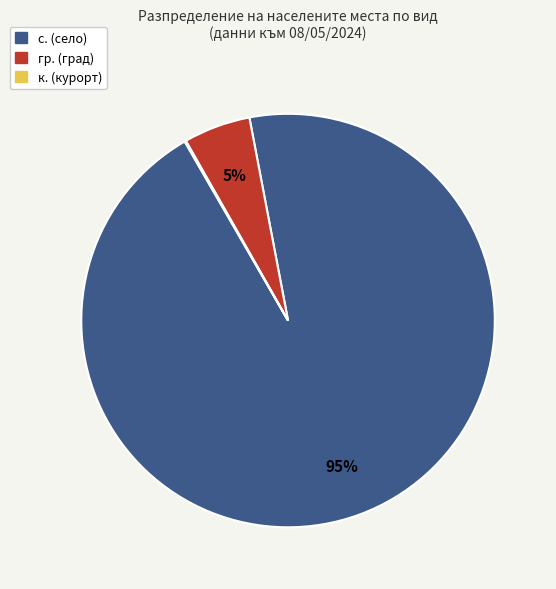

Does any single category account for the majority?

Yes